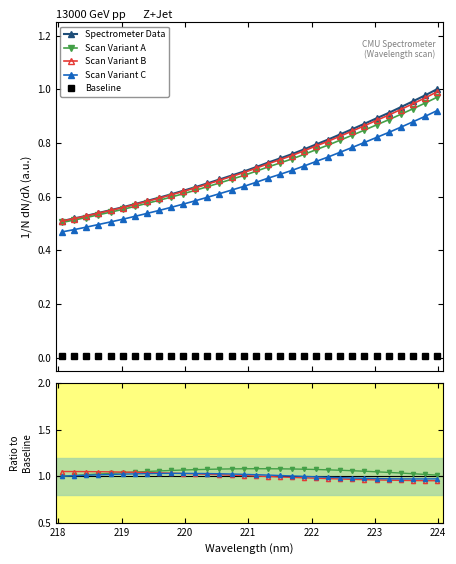

What is the average value?

0.7